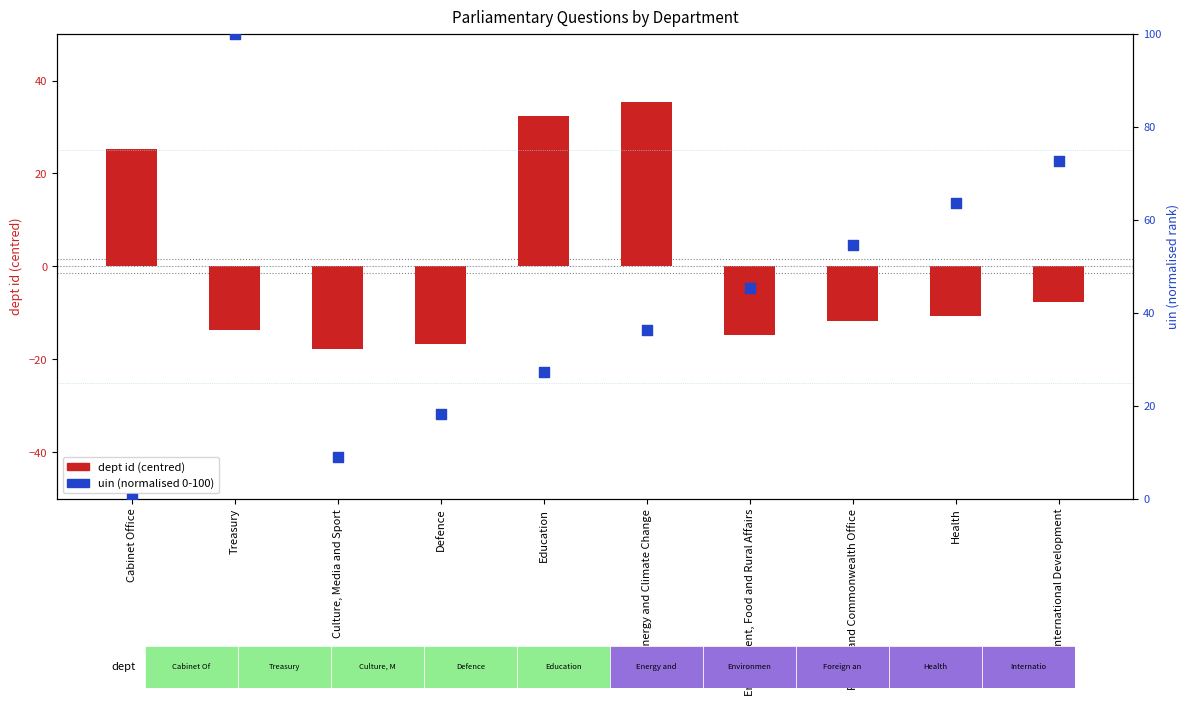

Which series has the largest total across all categories?

uin (normalised 0-100)